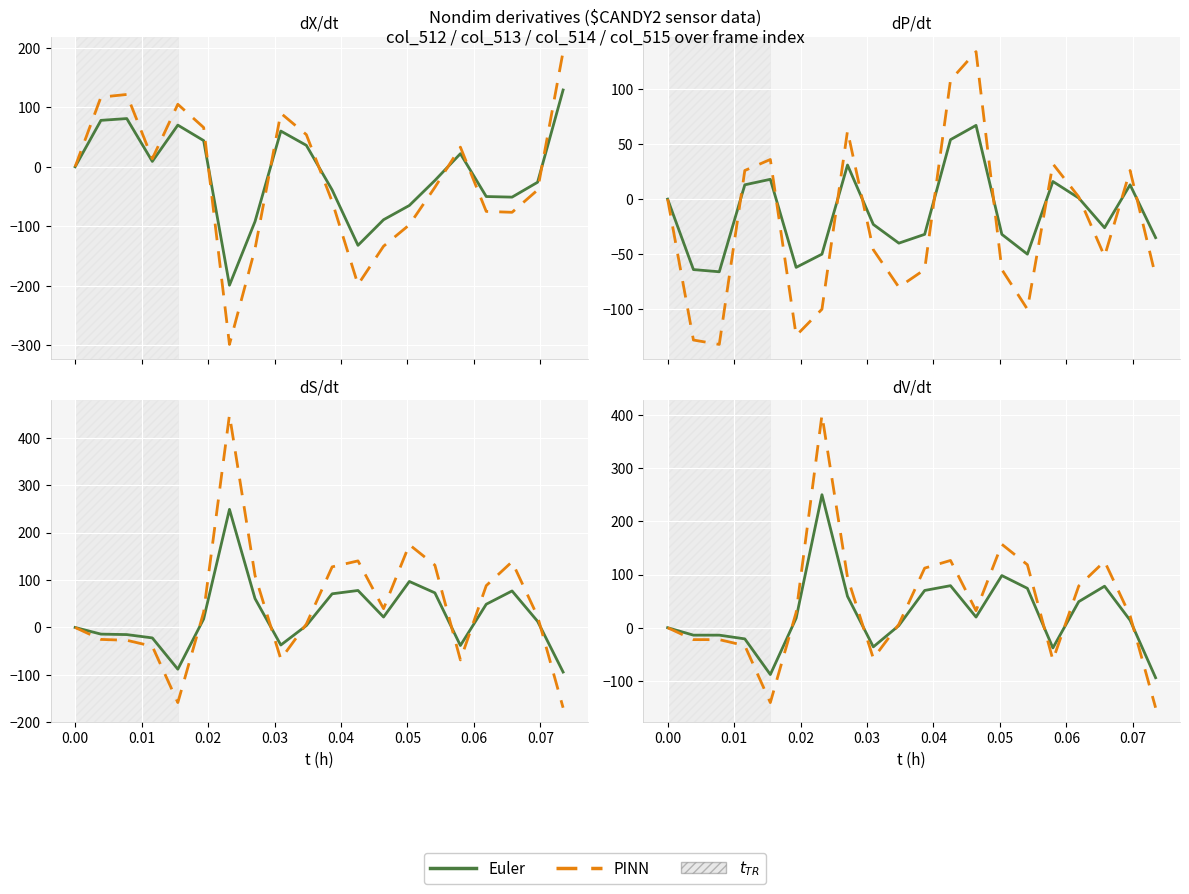

In PINN, how many points are higher than both neighbors (excluding endpoints)?

4